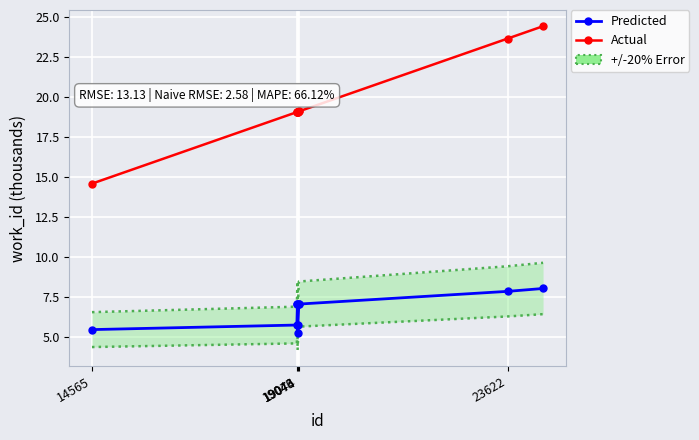

What position from the left is 19074?

4